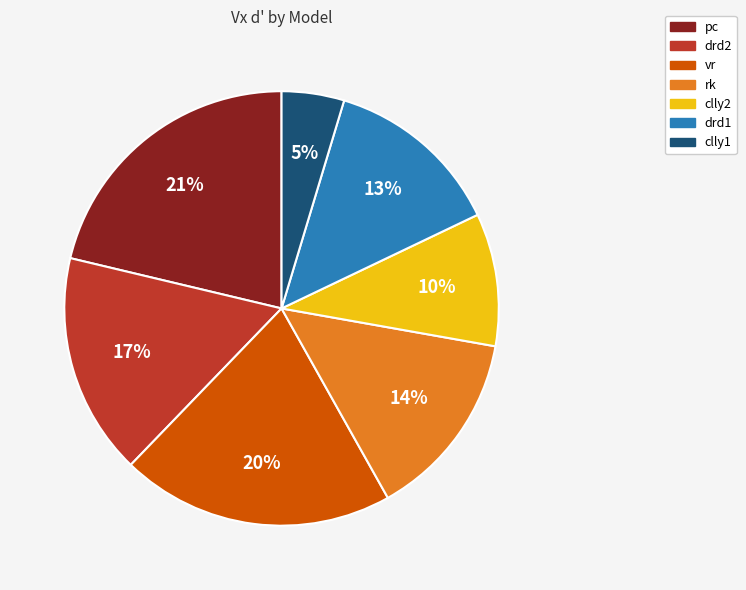

Is the sum of rk and clly2 greater than half?

No